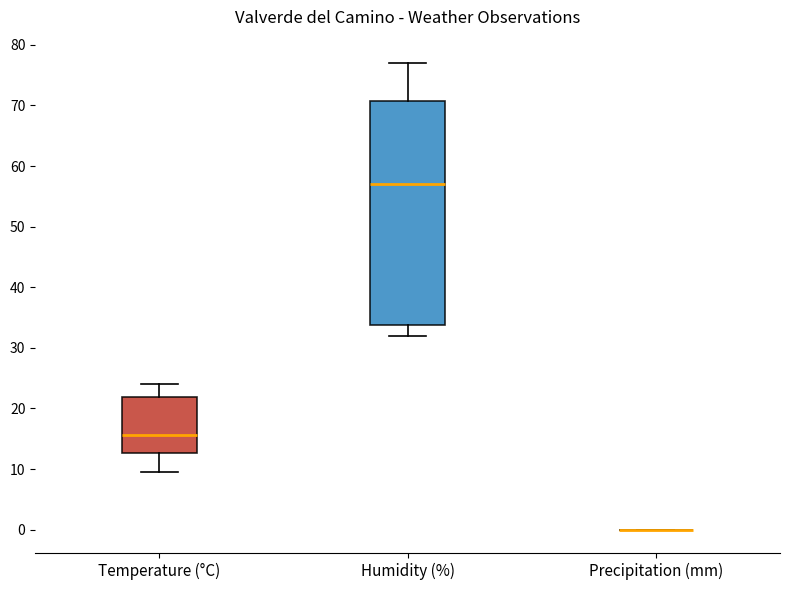

Comparing the boxes themselves (not the whiskers), which one is the tallest?

Humidity (%)